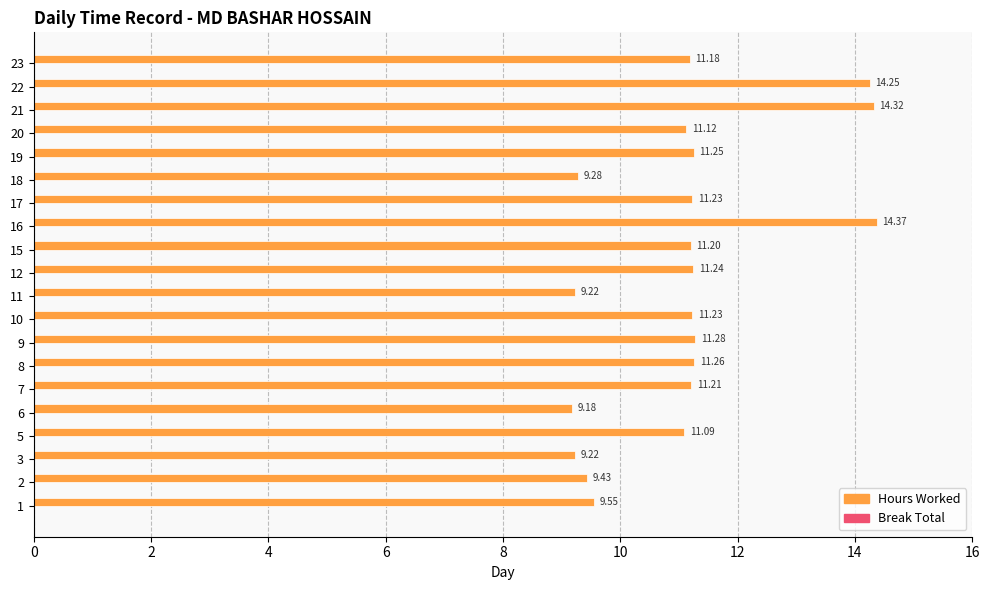

Between 20 and 10, which is larger?

10